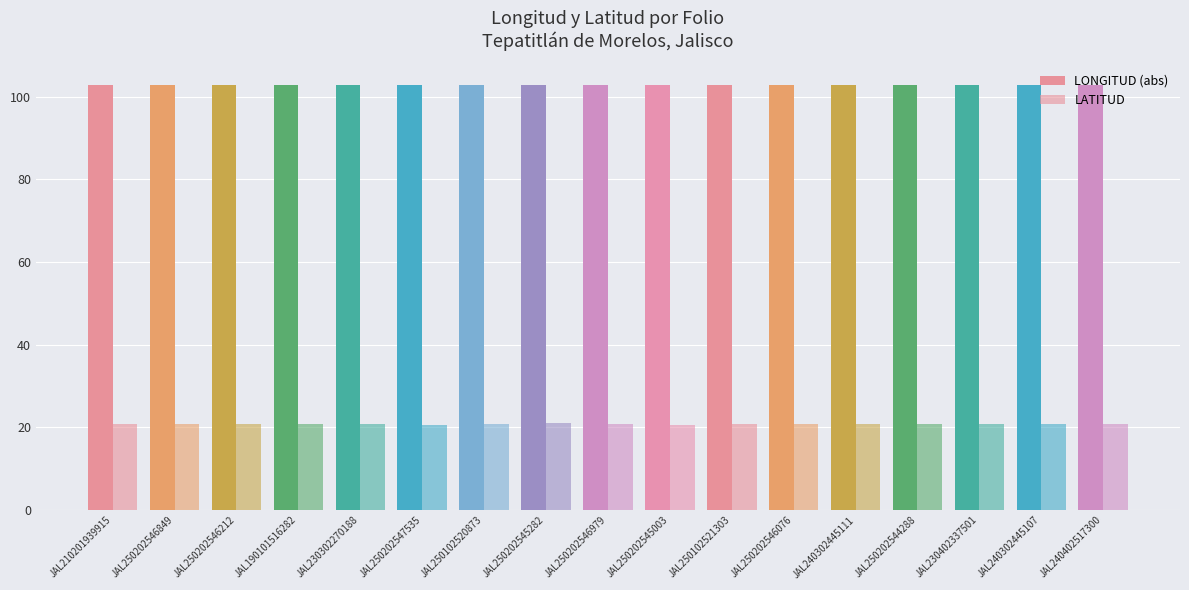

Does the chart contain stacked bars?

No